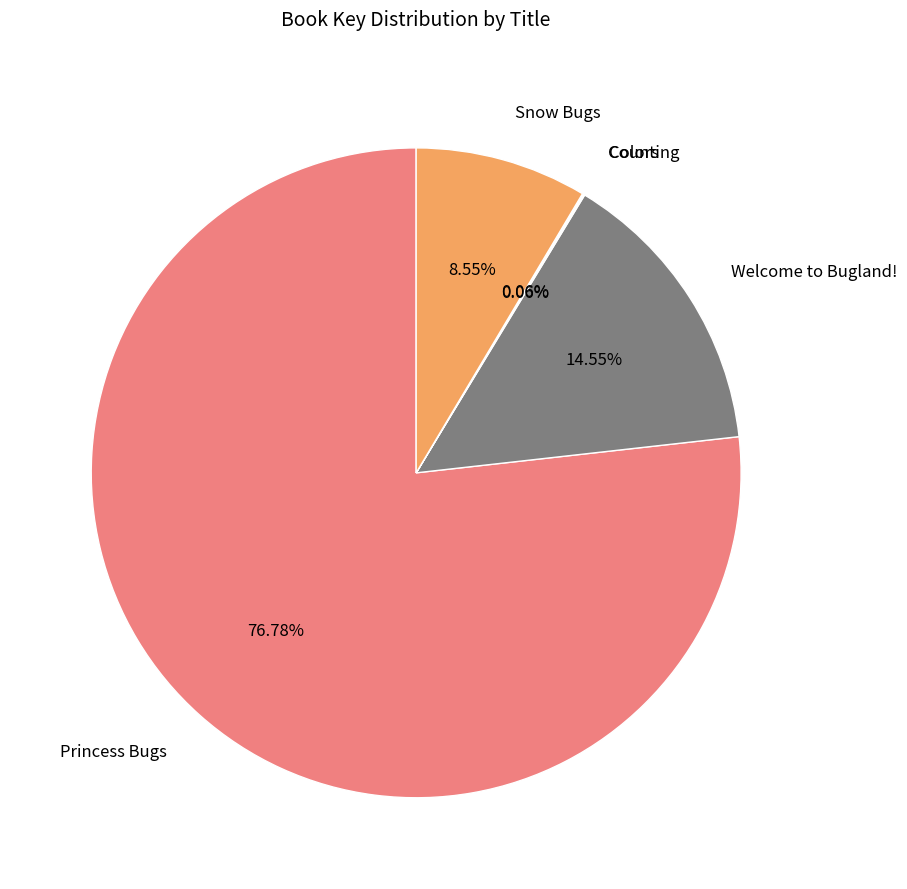

What is the largest slice in the pie chart?

Princess Bugs